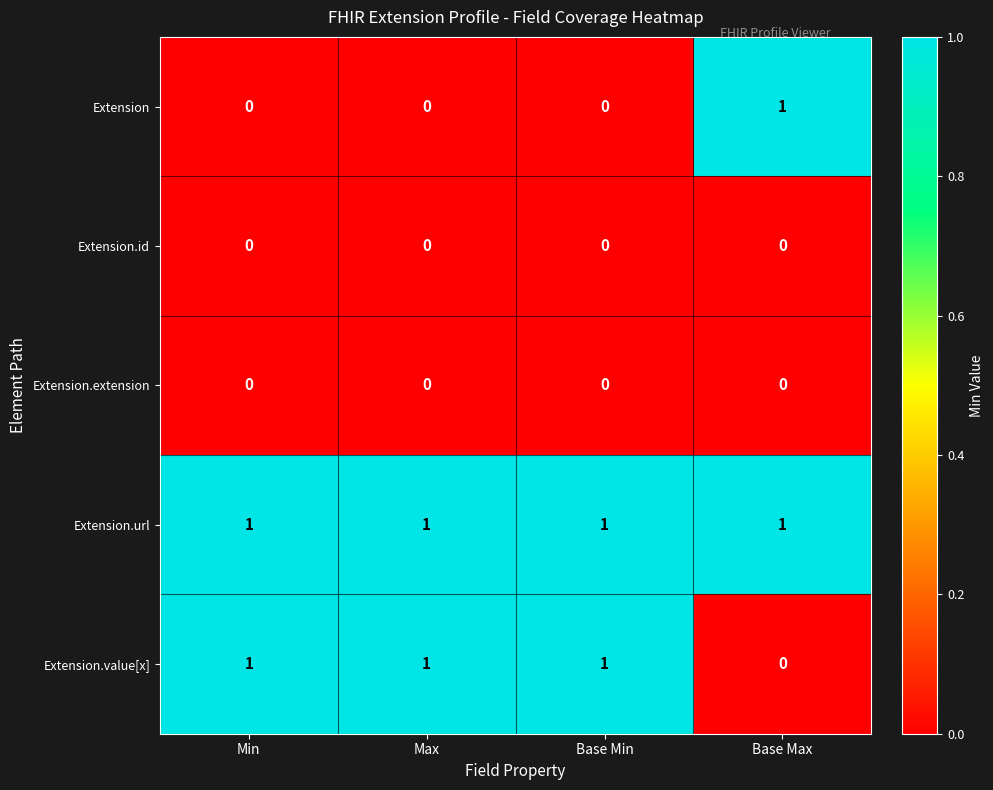

The Extension.id series shows 0 at Min. True or false?

True